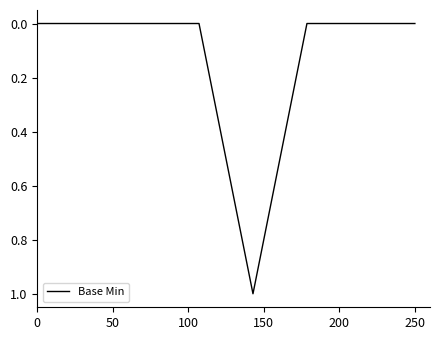

True or false: there are more than 0 points higher than both neighbors.

True